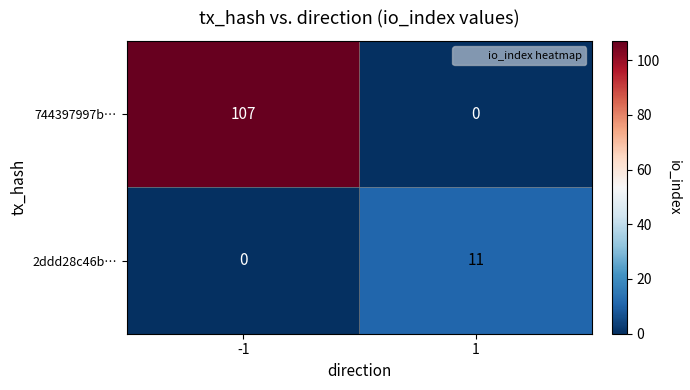

What is the spread (max minus min) of values at -1?

107